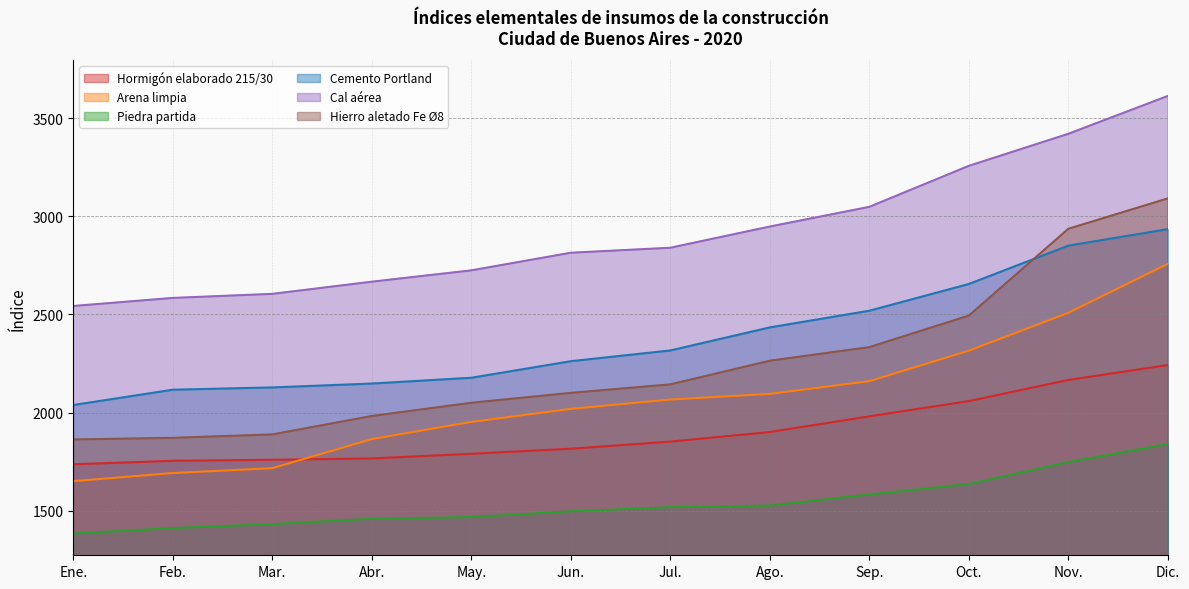

What is the total value across all series at Ago.?

13168.5